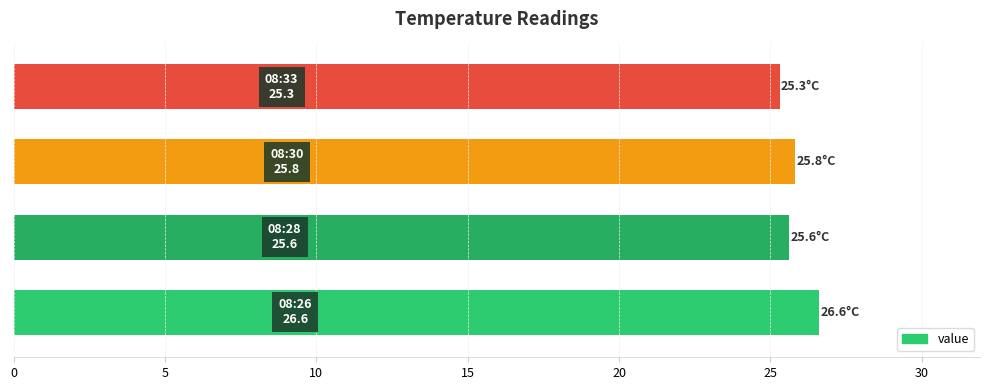

What is the smallest value displayed?

25.3